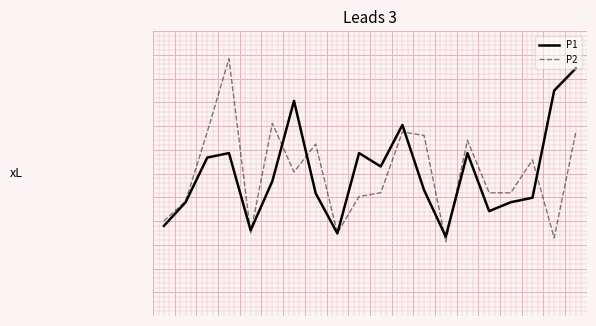

What are all the series names shown in the legend?

P1, P2